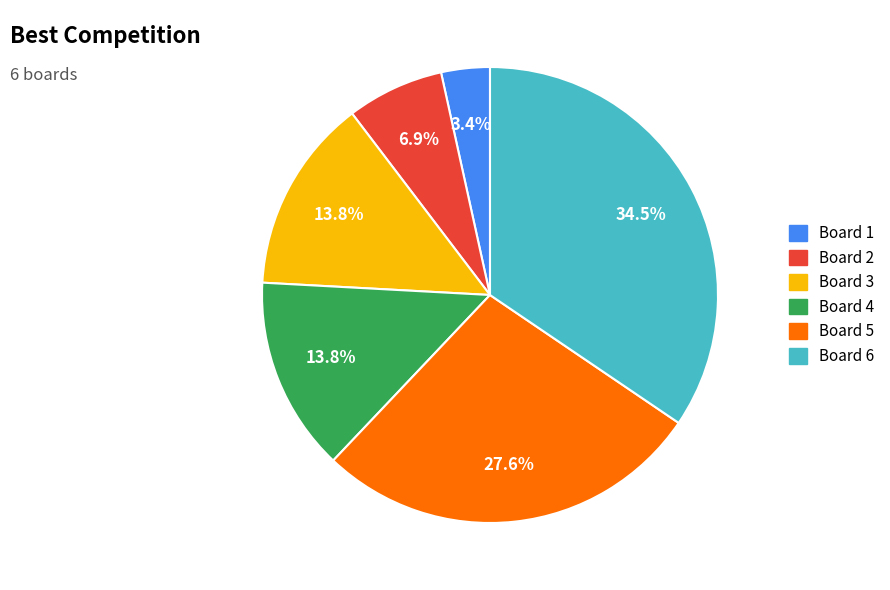

Does Board 3 account for over 50% of the chart?

No